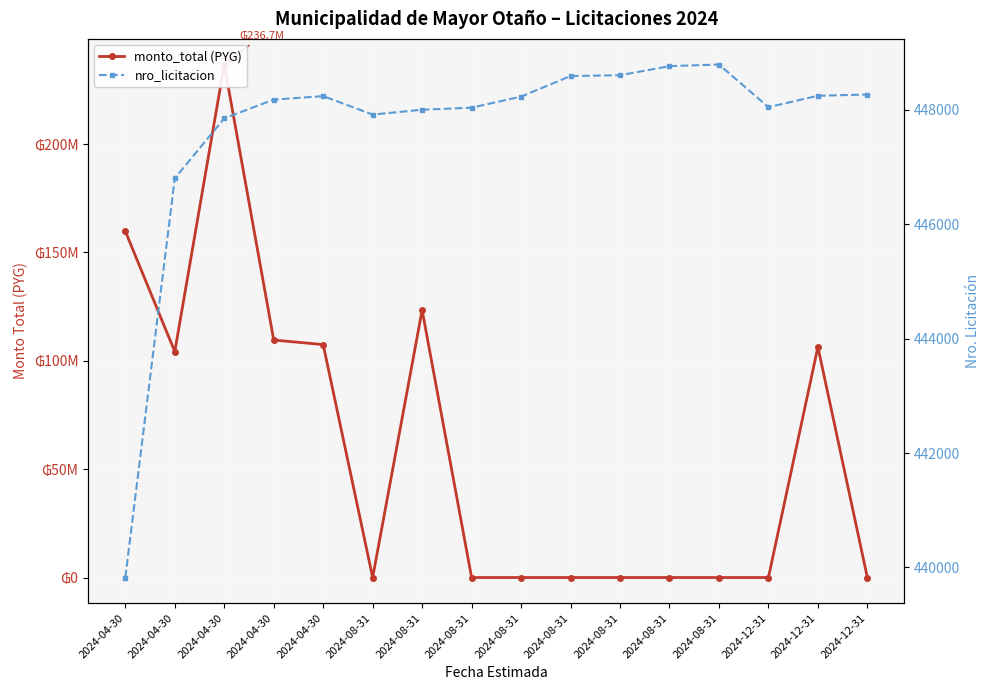

What are all the series names shown in the legend?

monto_total, nro_licitacion